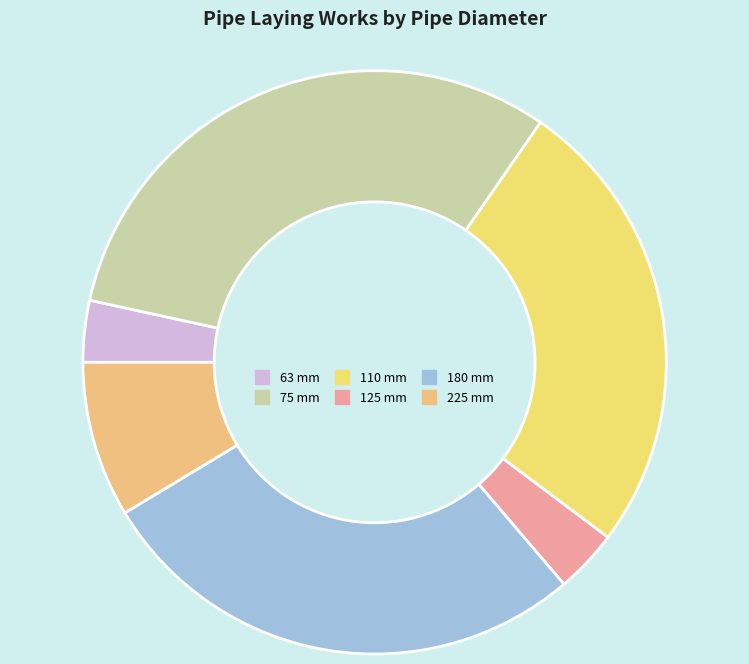

How many segments does this pie chart have?

6